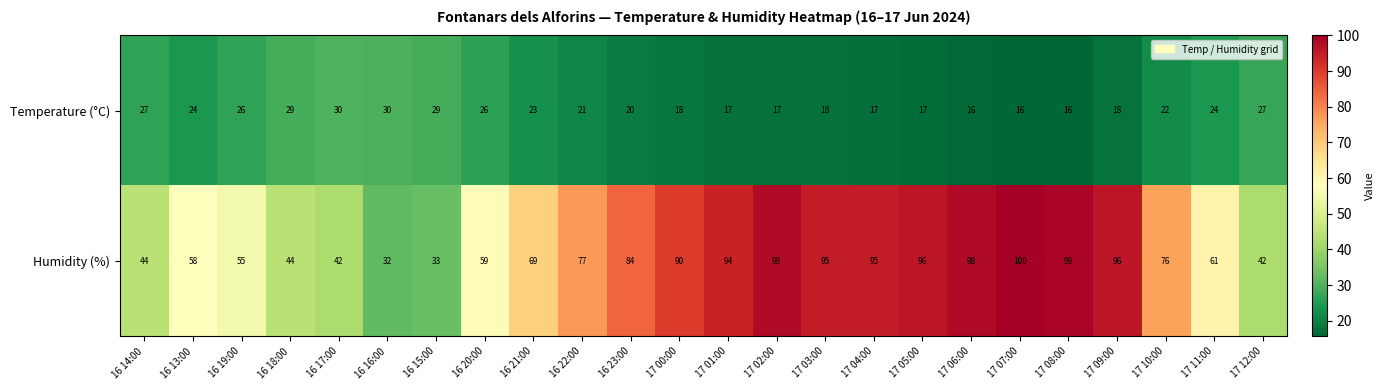

Which series changed the most between 17 02:00 and 17 11:00?

Humidity (%)